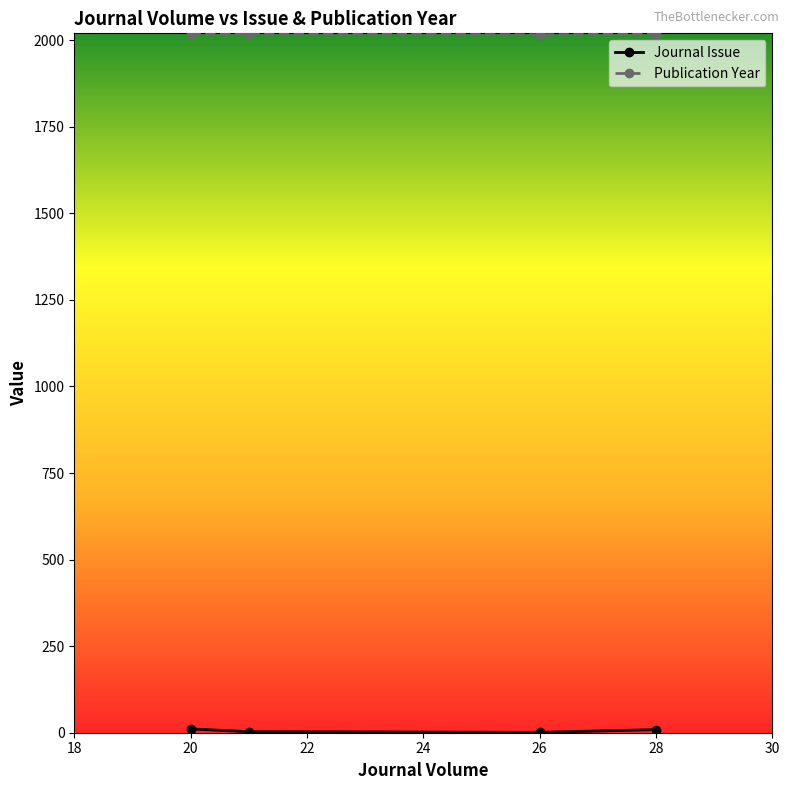

What is the value of the Publication Year point at the 2nd from the left?

2019